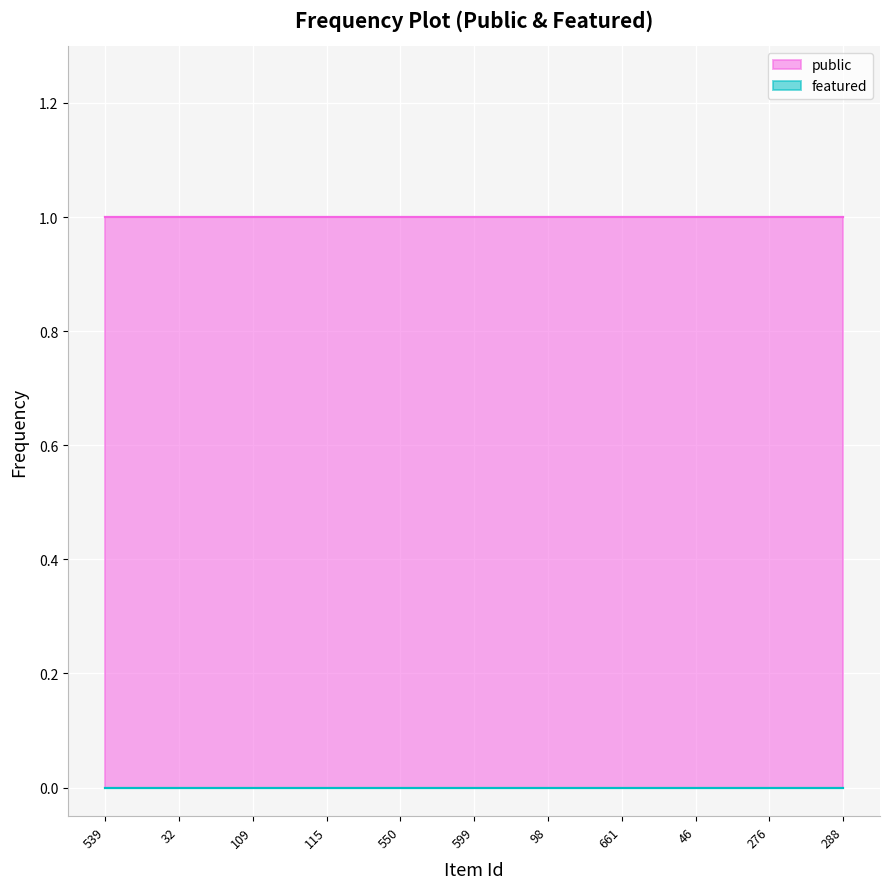

What is the value of the public point at the 2nd from the left?

1